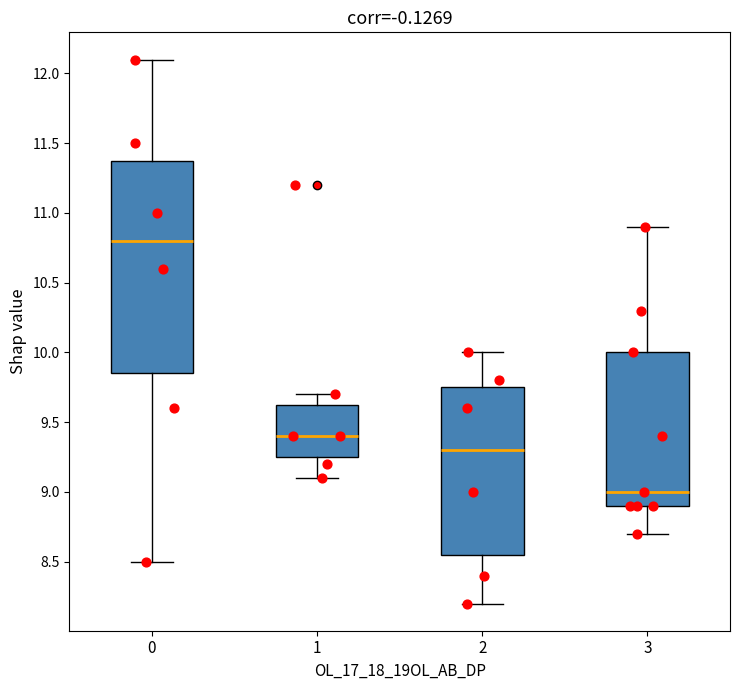

Comparing the boxes themselves (not the whiskers), which one is the tallest?

0